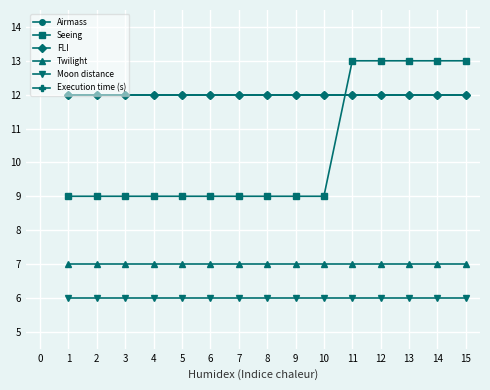

True or false: Airmass and Moon distance cross at least once.

False